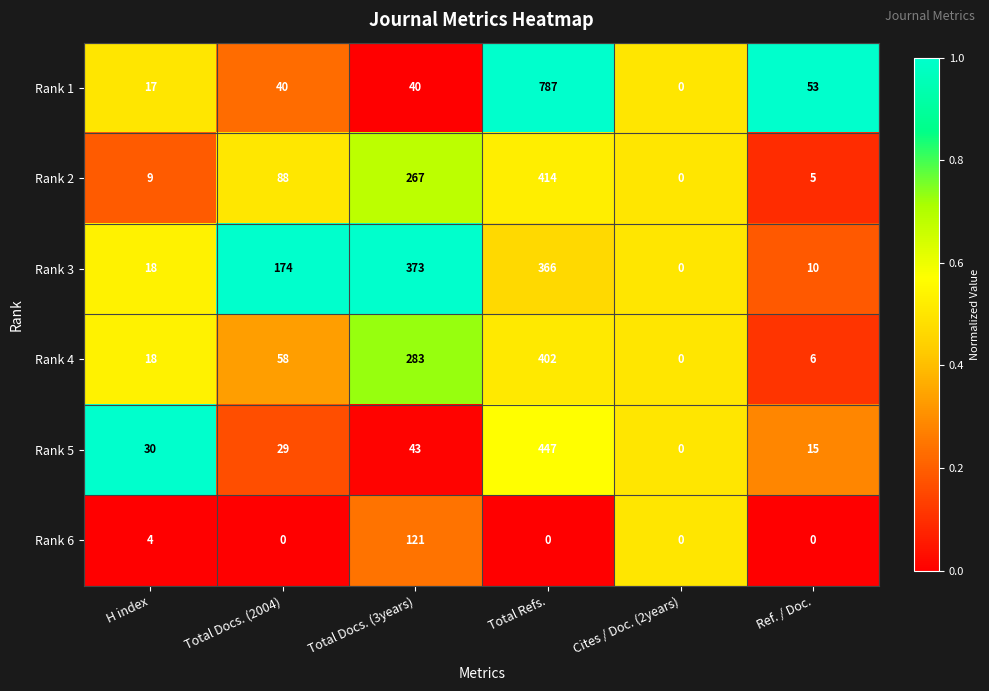

What is the difference between the maximum and minimum values in the Rank 3 series?

373